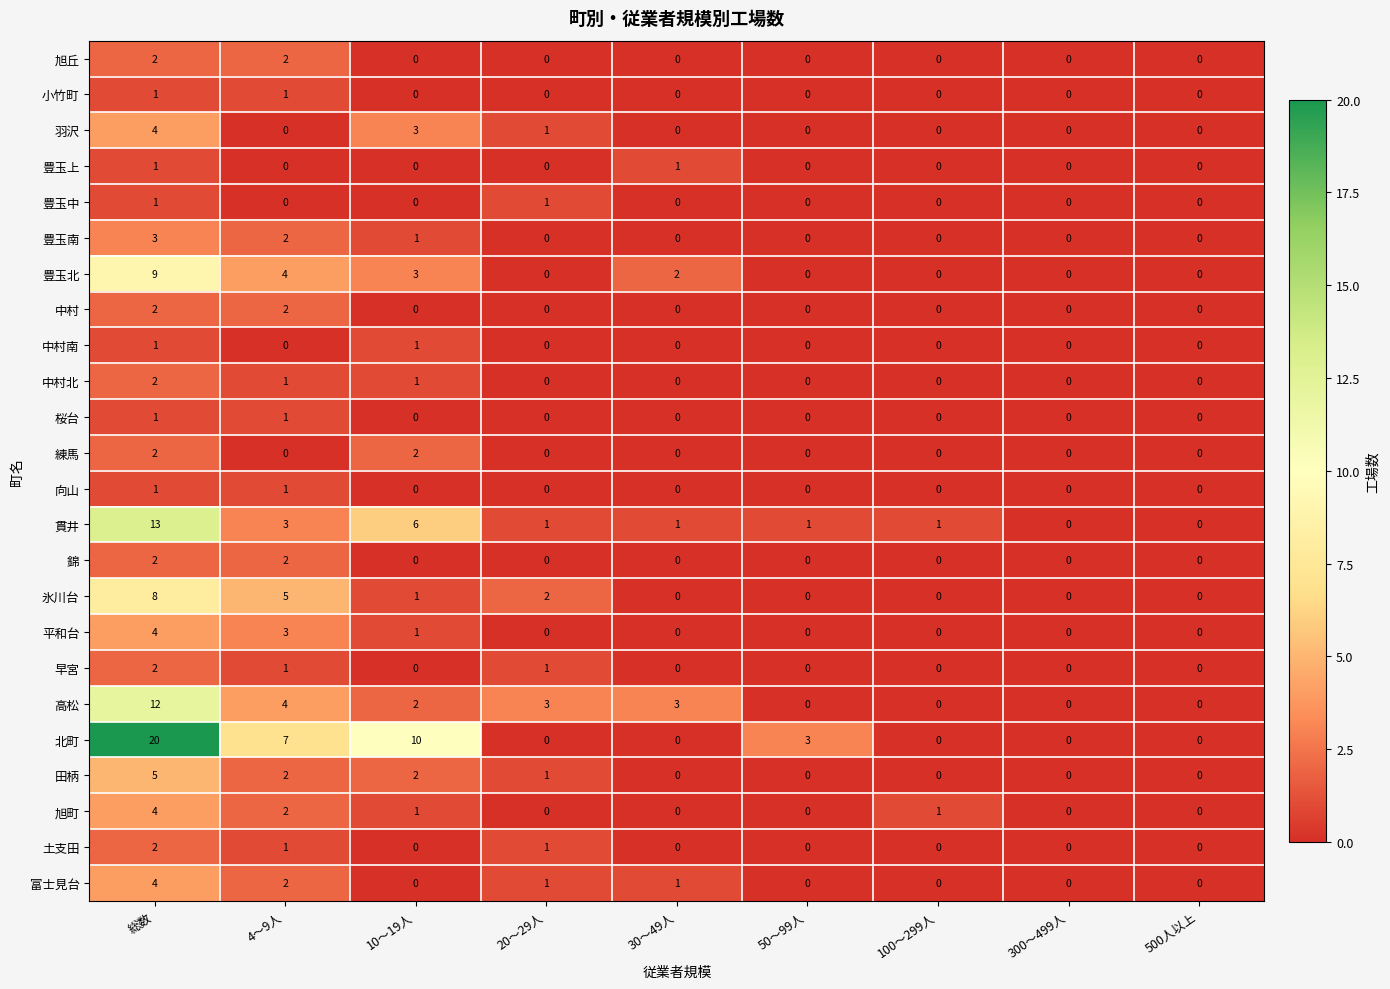

Count the 豊玉南 values in the range 0 to 1.

7